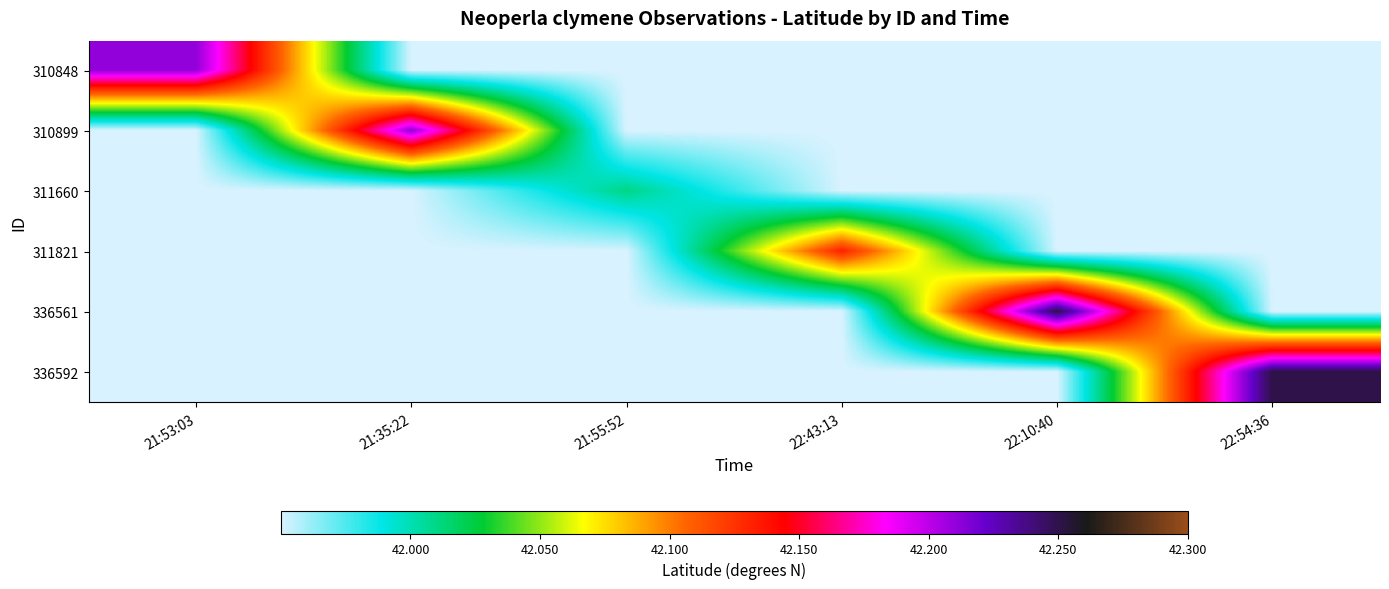

At 22:54:36, list the series in order from largest to smallest.

336592, 310848, 310899, 311660, 311821, 336561